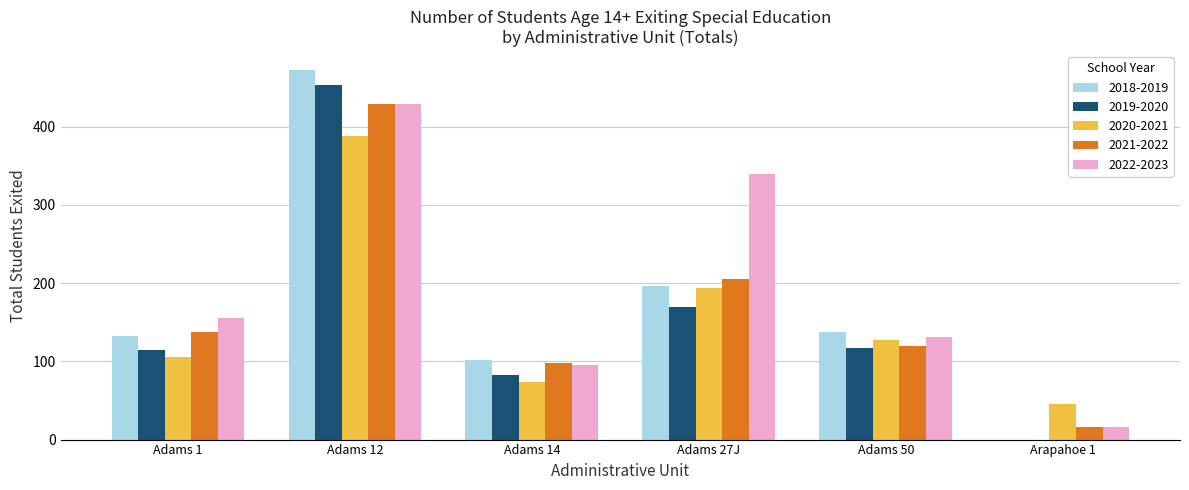

At which category does the chart reach its peak across all series?

Adams 12